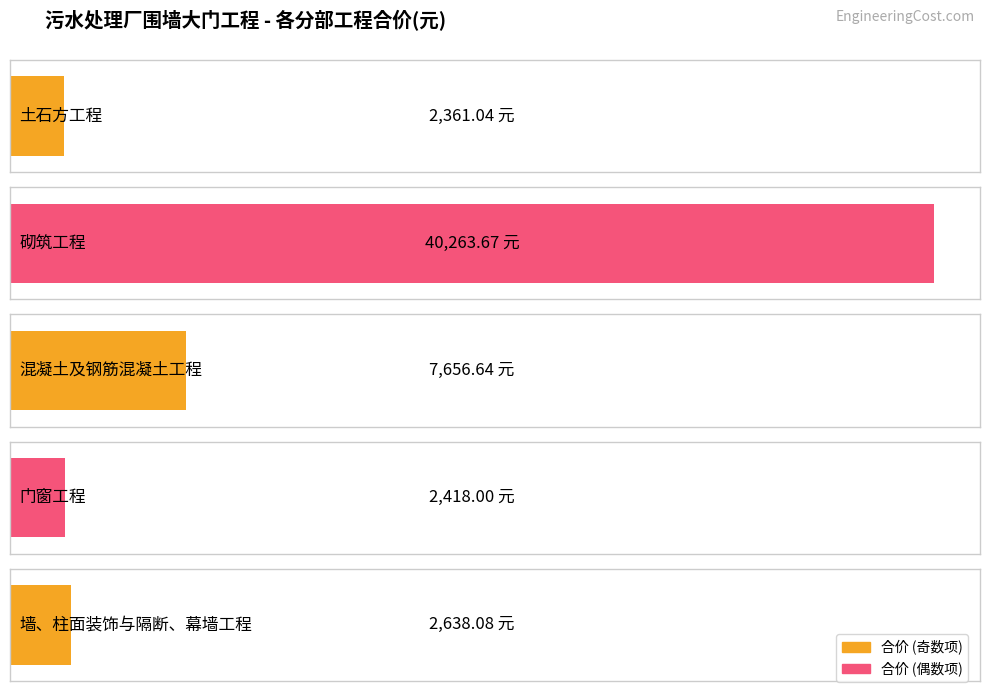

How many data points are less than 2638?

2